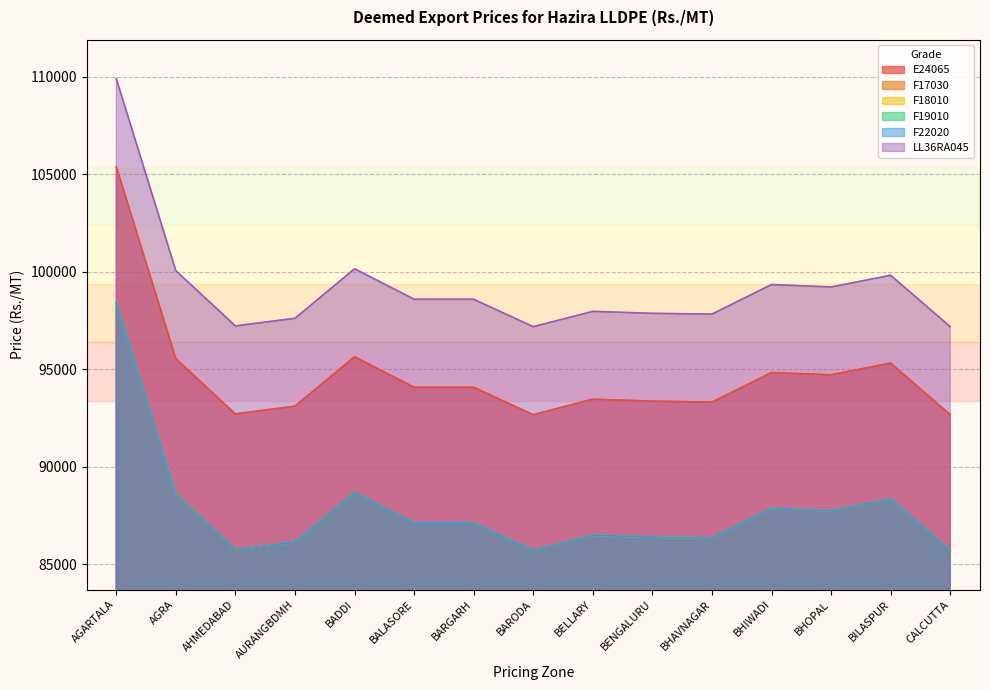

At which label does F17030 reach its minimum?

BARODA